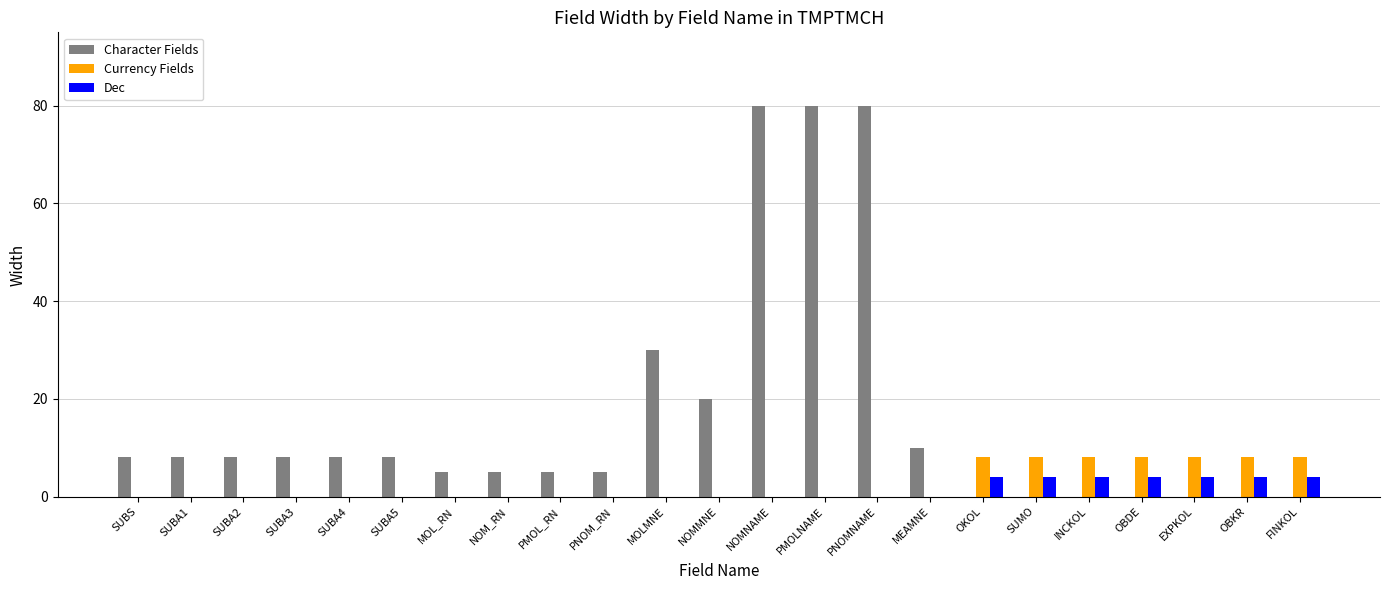

How many values in Character Fields are above zero?

16